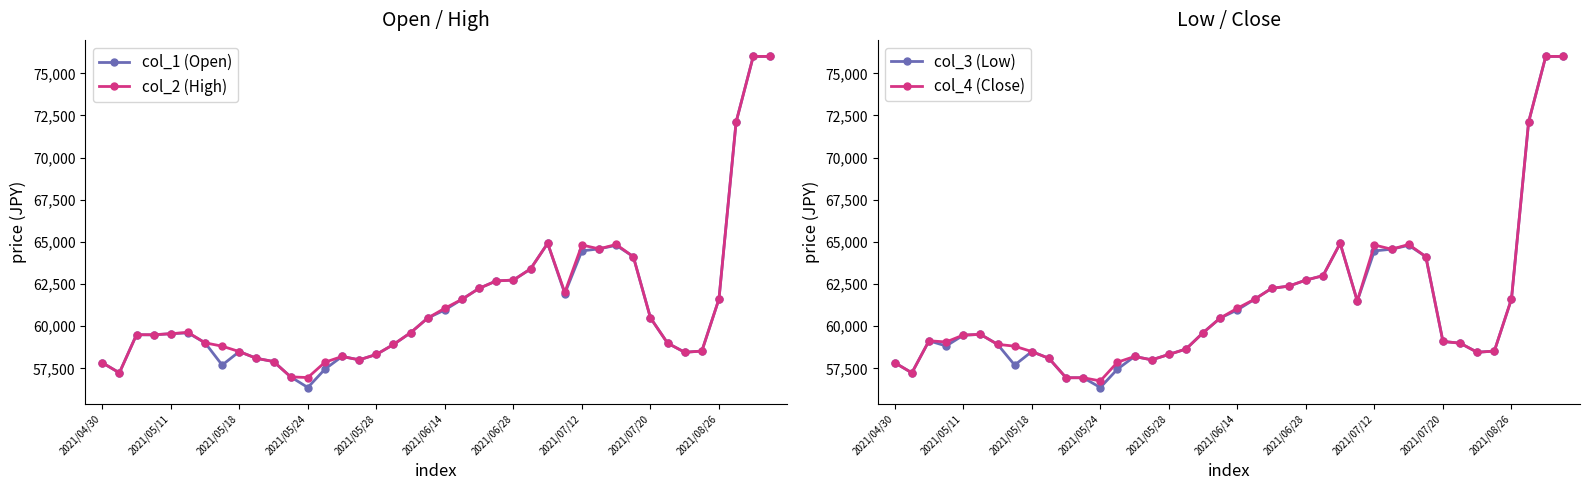

True or false: col_2 (High) and col_3 (Low) intersect in this chart.

False